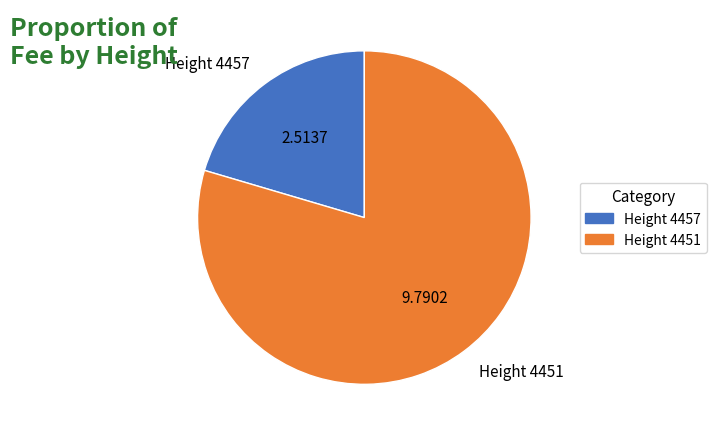

Between Height 4451 and Height 4457, which is larger?

Height 4451